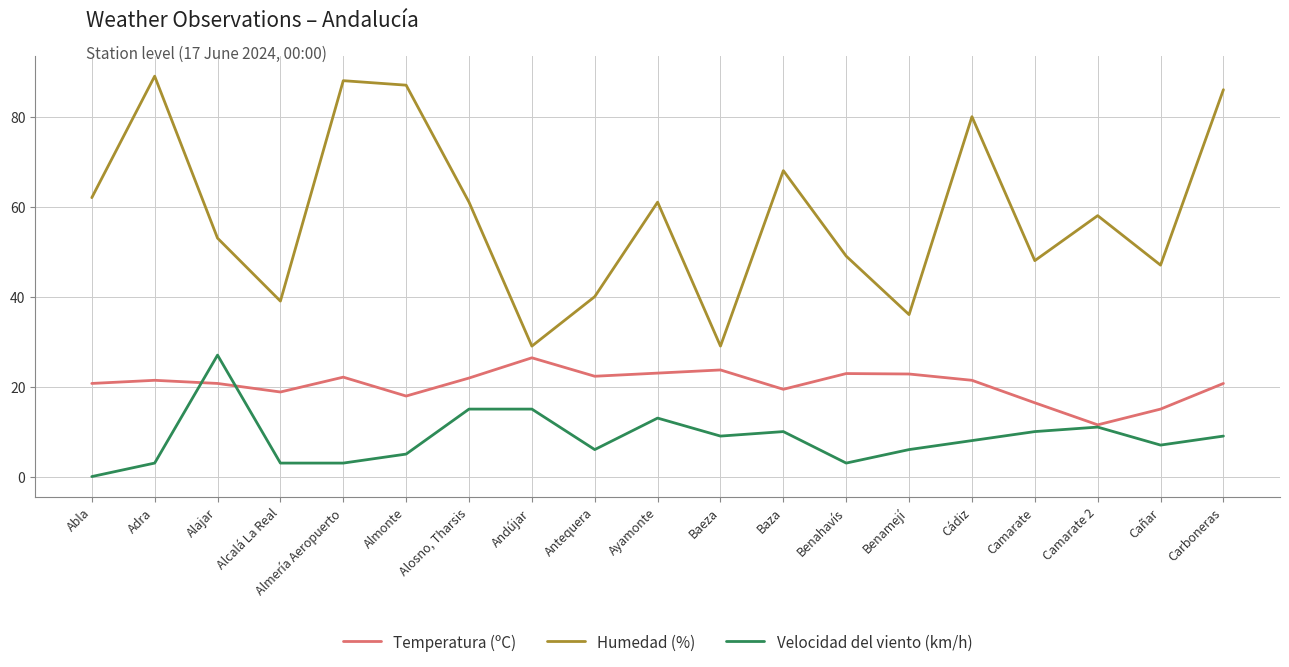

List the series in order of their overall mean, lowest first.

Velocidad del viento (km/h), Temperatura (ºC), Humedad (%)